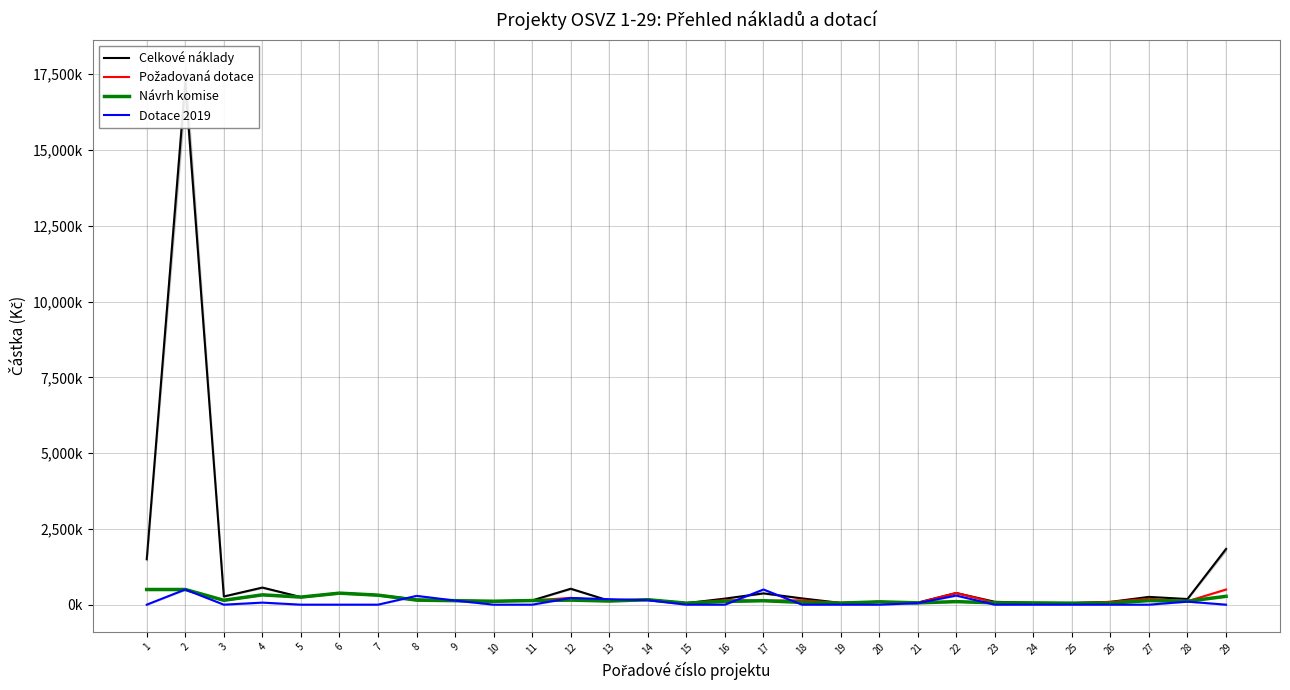

Which series has the widest spread of values?

Celkové náklady